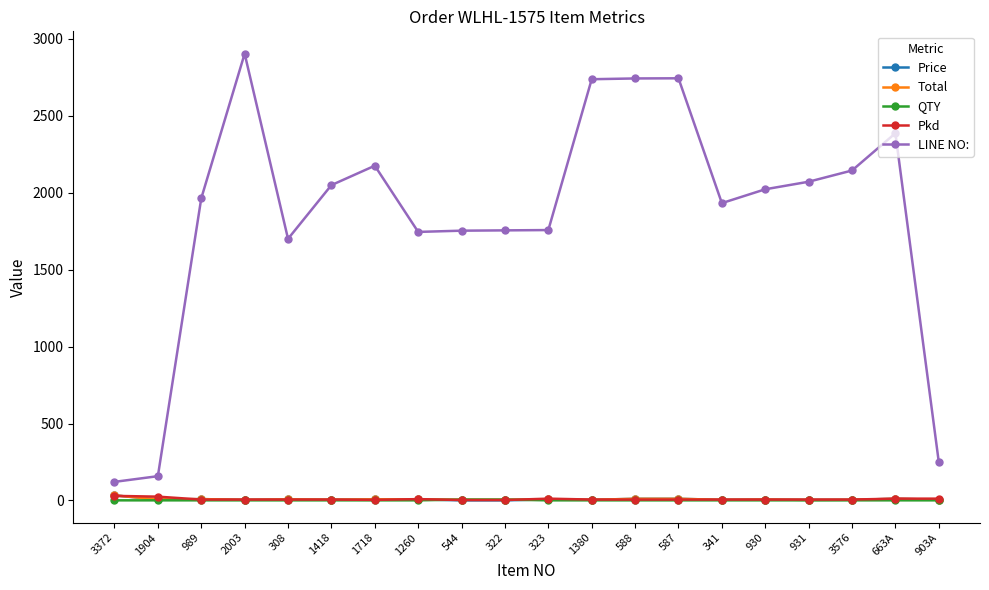

What is the value of the LINE NO: point at the 17th from the left?

2071.0